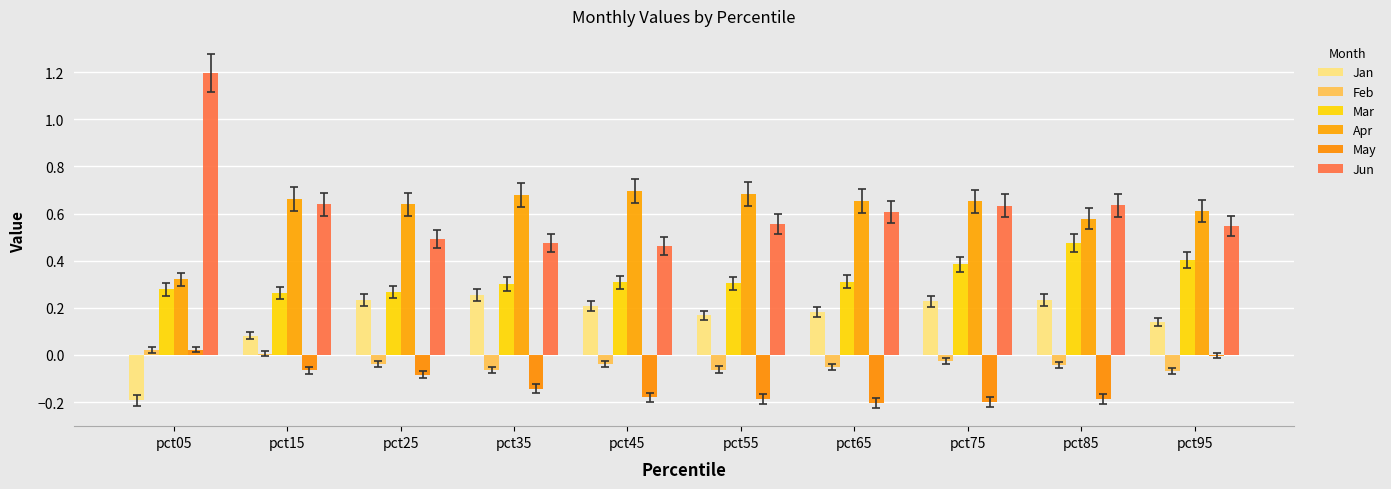

What is the difference between the May values at pct45 and pct95?

0.2